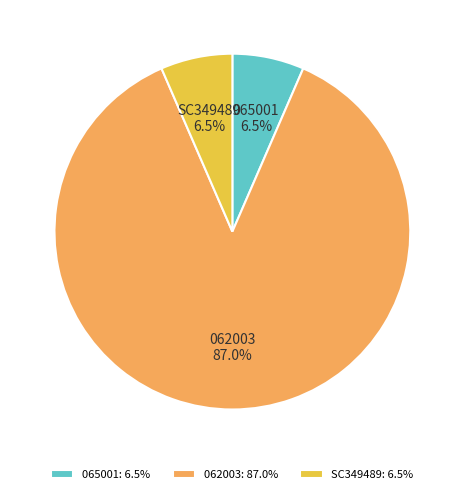

Is there any slice that represents more than half of the pie?

Yes